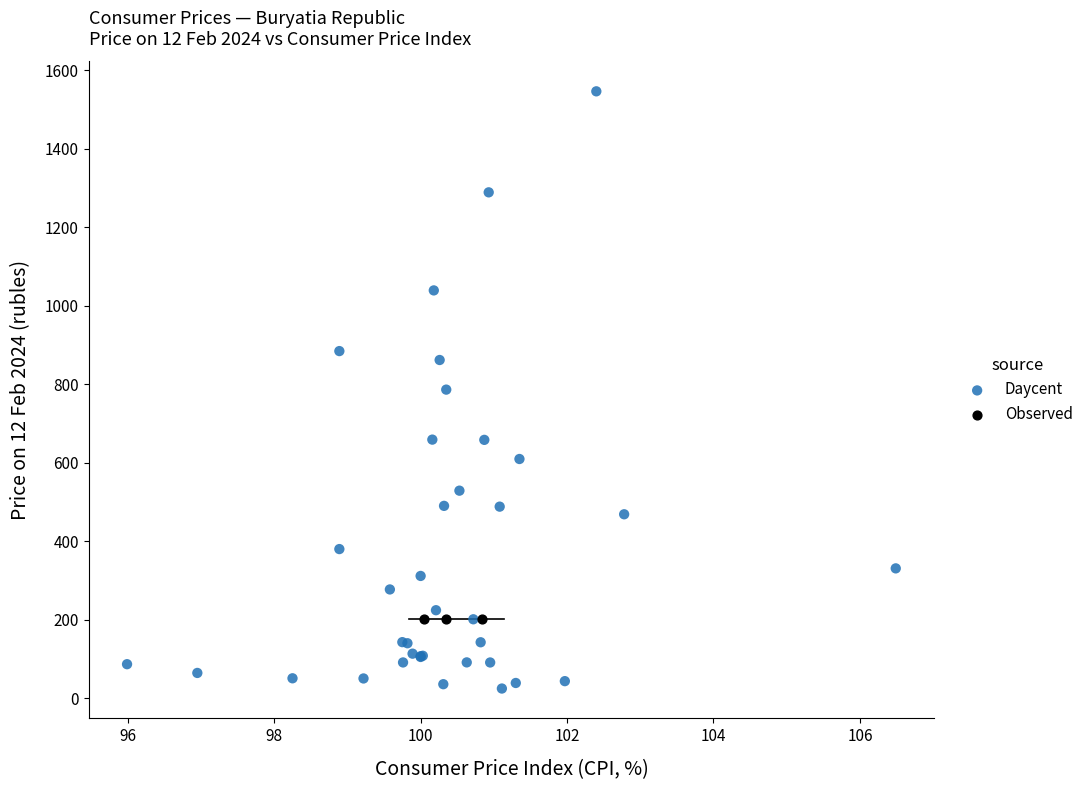

Which series contains the highest Y value?

Daycent